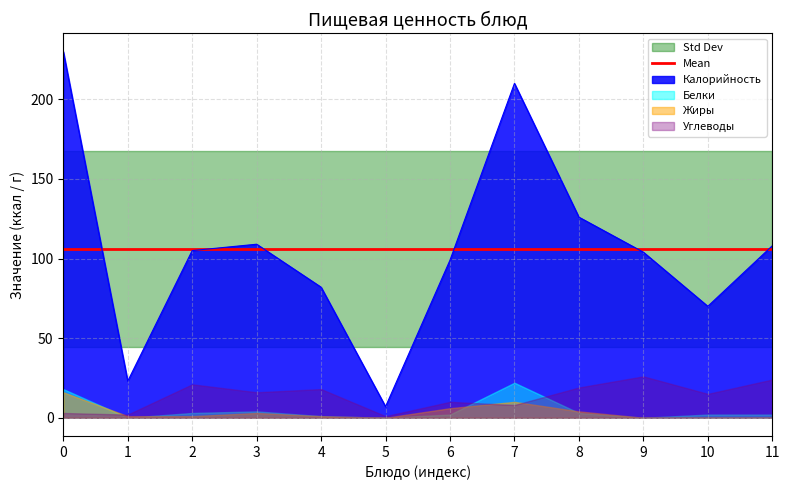

What are all the series names shown in the legend?

Калорийность, Белки, Жиры, Углеводы